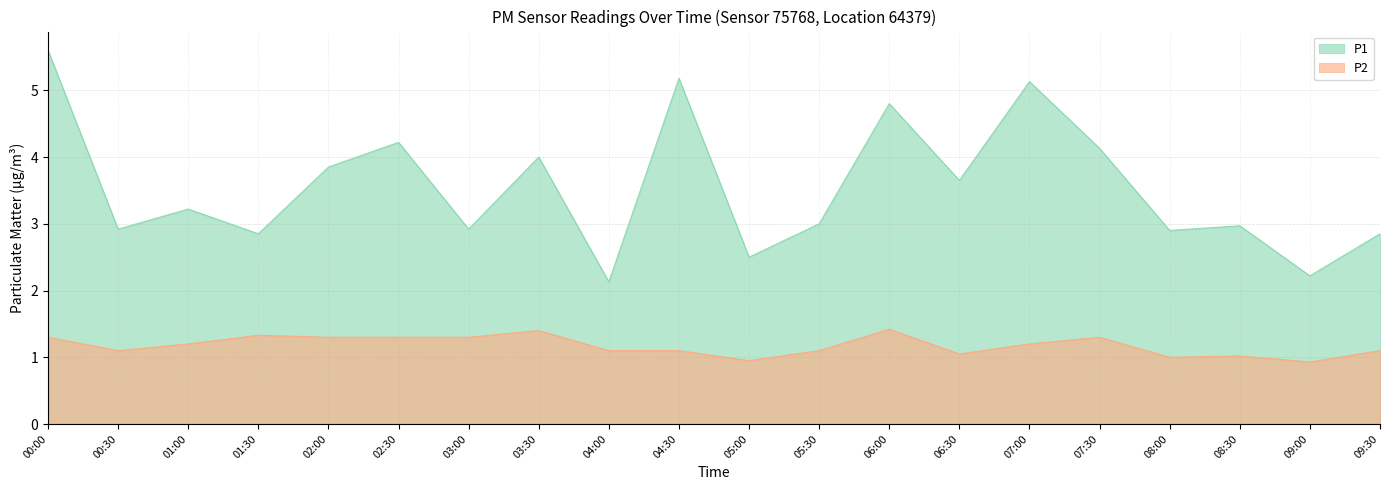

True or false: P1 and P2 cross at least once.

False